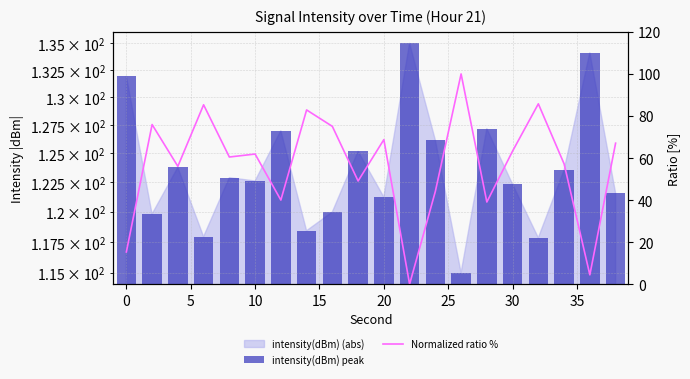

What is the difference between the second highest and second lowest values in the Normalized ratio % series?

81.3